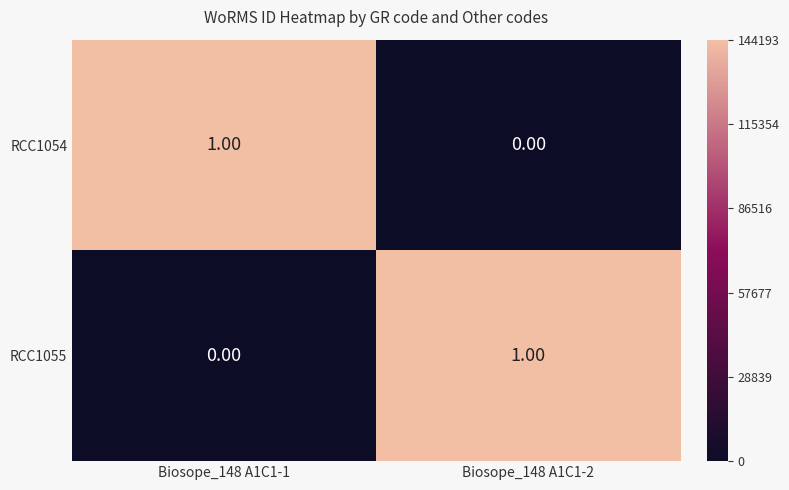

How many distinct data groups are displayed?

2